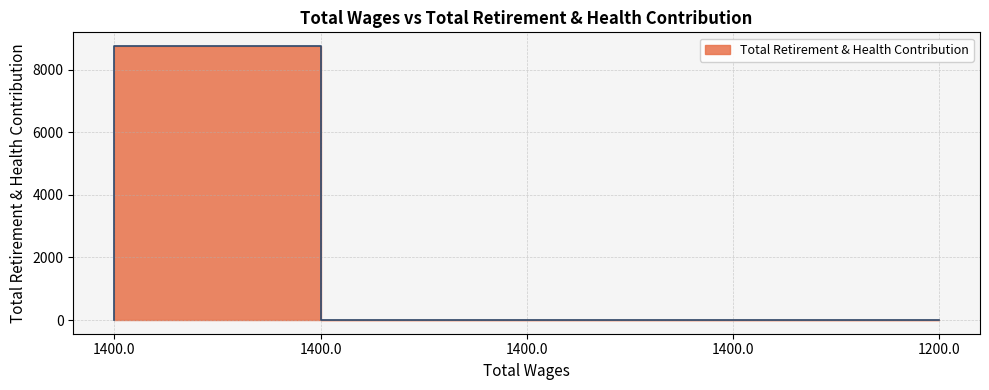

Rank the categories by value from highest to lowest.

1400.0, 1400.0, 1400.0, 1400.0, 1200.0